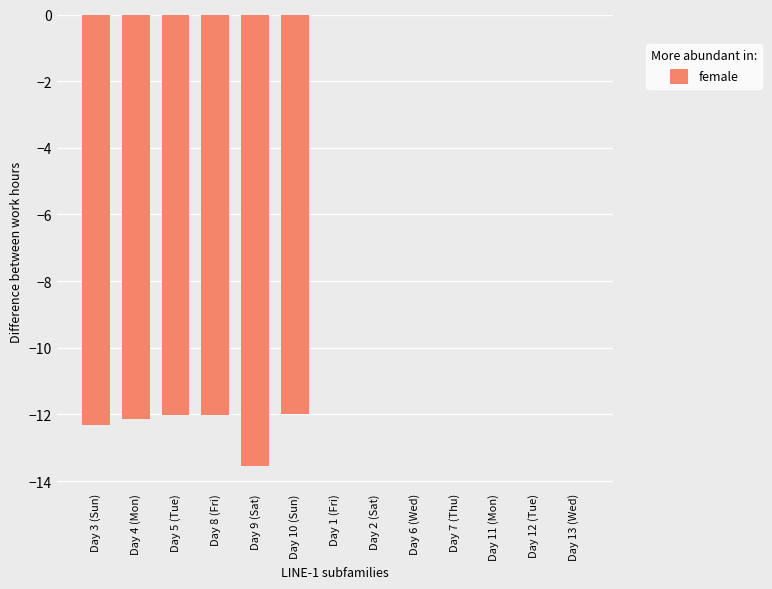

Between Day 8 (Fri) and Day 7 (Thu), which is larger?

Day 7 (Thu)